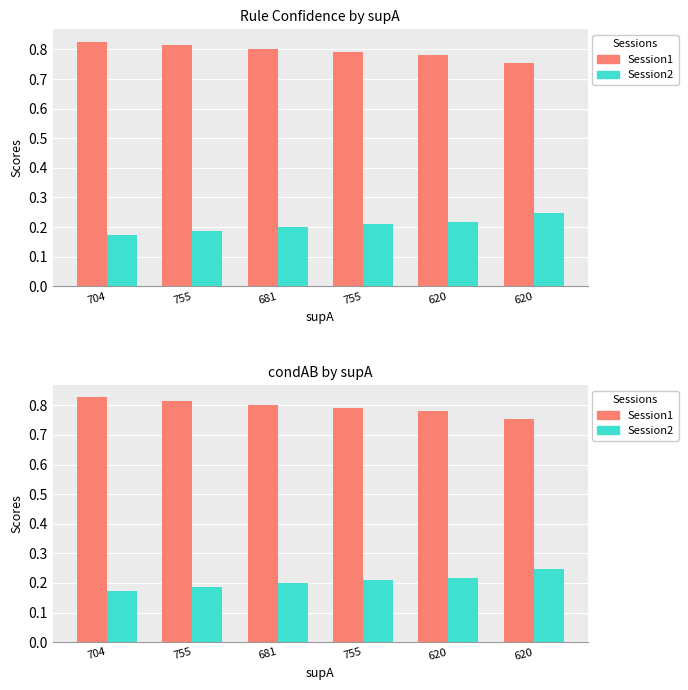

Reading left to right, extract all data points from this chart.

value: 0.8	0.8	0.8	0.8	0.8	0.8
condAB: 0.2	0.2	0.2	0.2	0.2	0.2